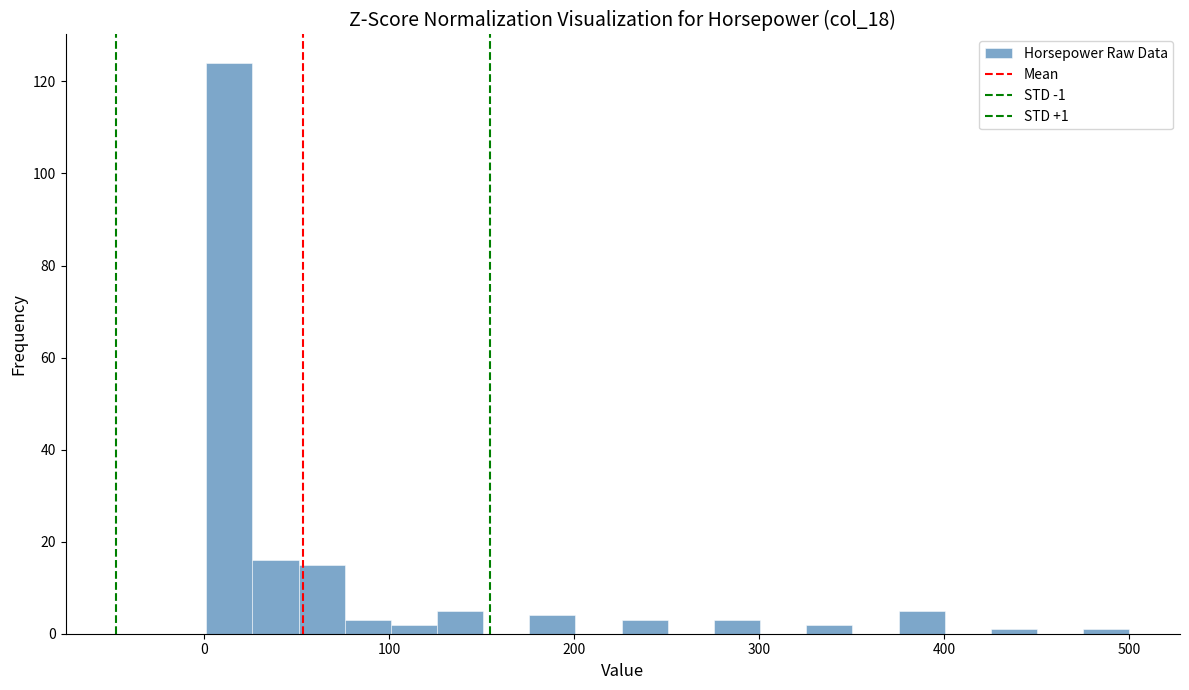

Around what value on the x-axis is the tallest bar? Give the approximate position of its centre, as read against the axis.

10